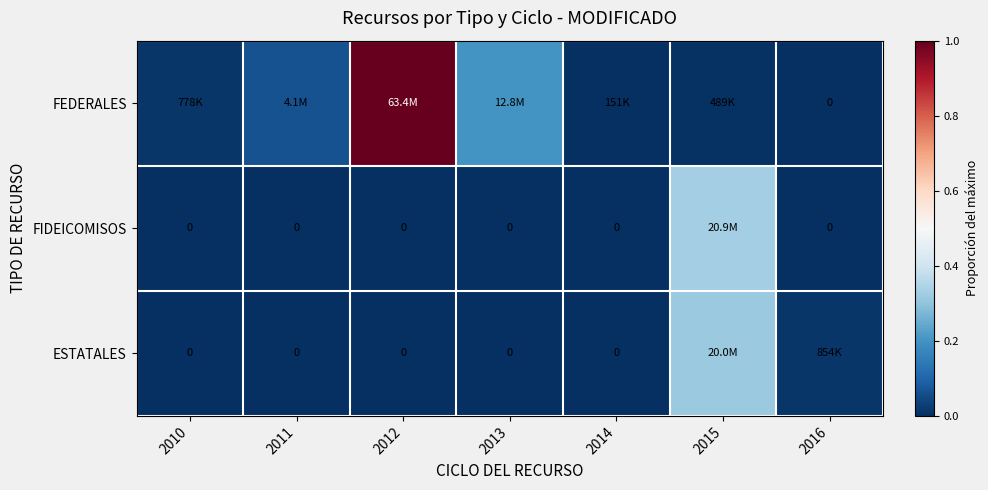

Between 2015 and 2016, which is larger?

2015